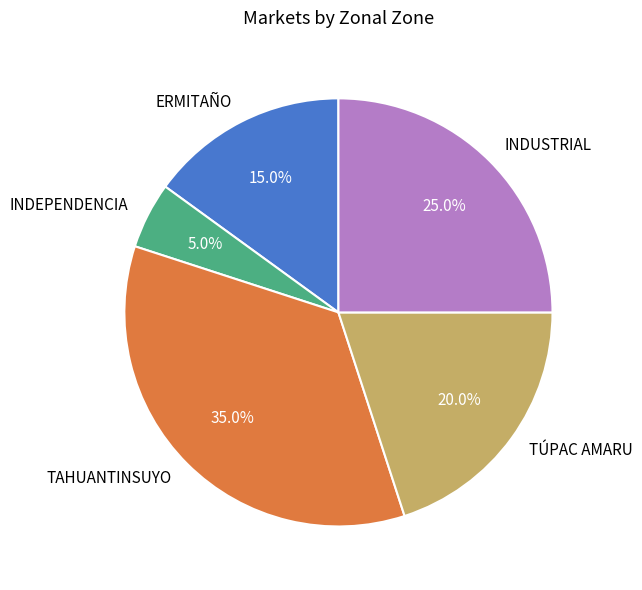

What is the largest slice in the pie chart?

TAHUANTINSUYO